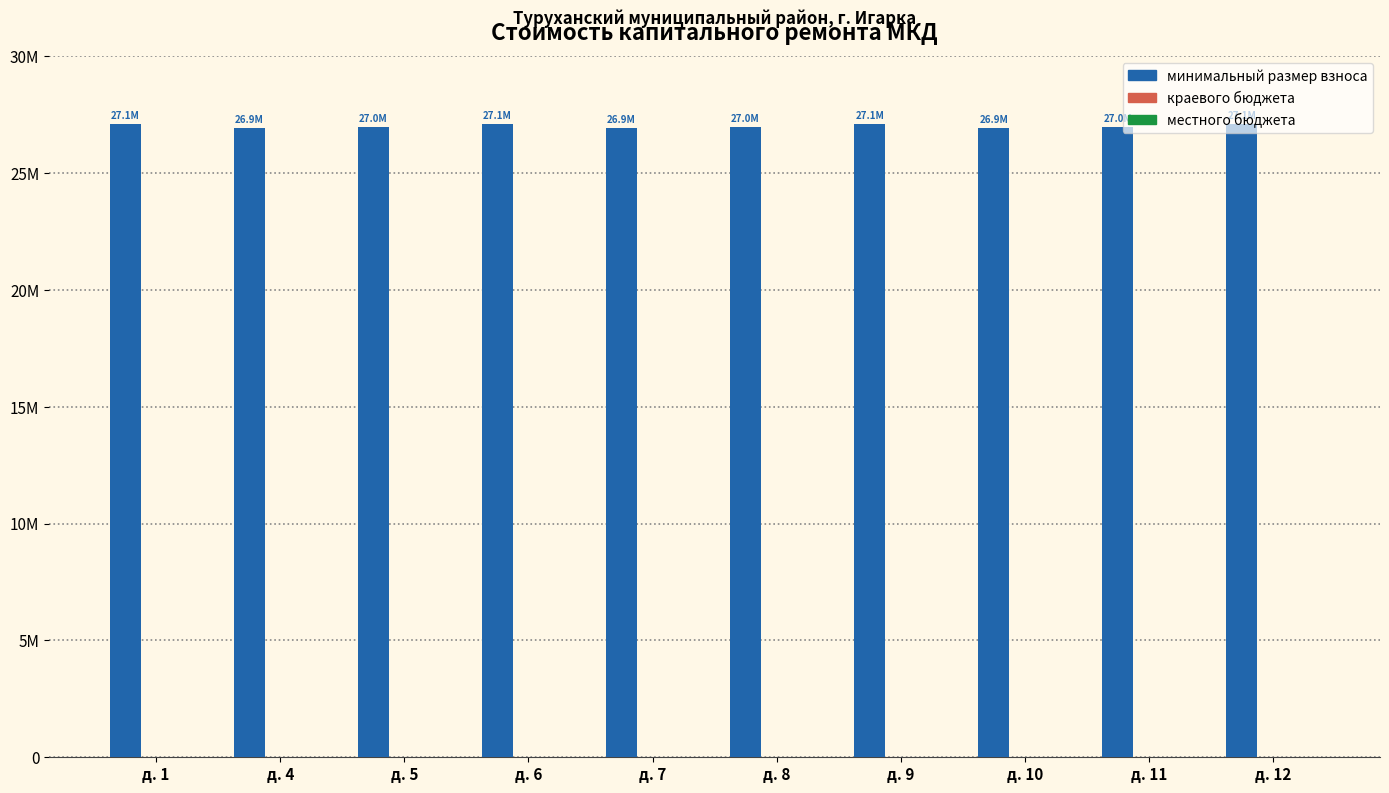

Are the bars horizontal?

No